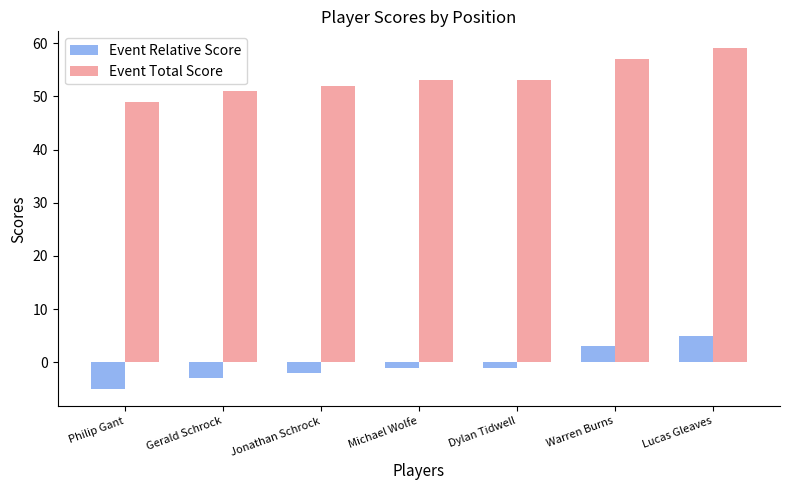

Count the number of data series in this chart.

2